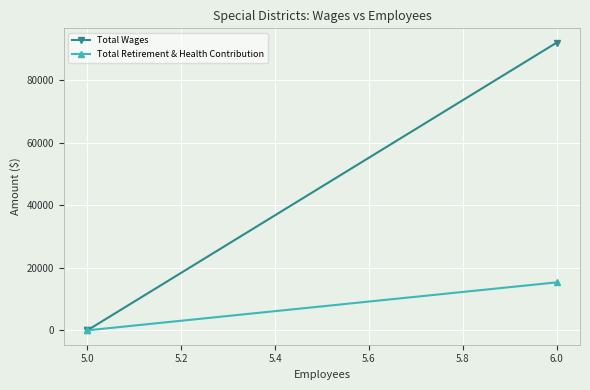

The value of Total Retirement & Health Contribution at 6.0 is 25337. True or false?

False